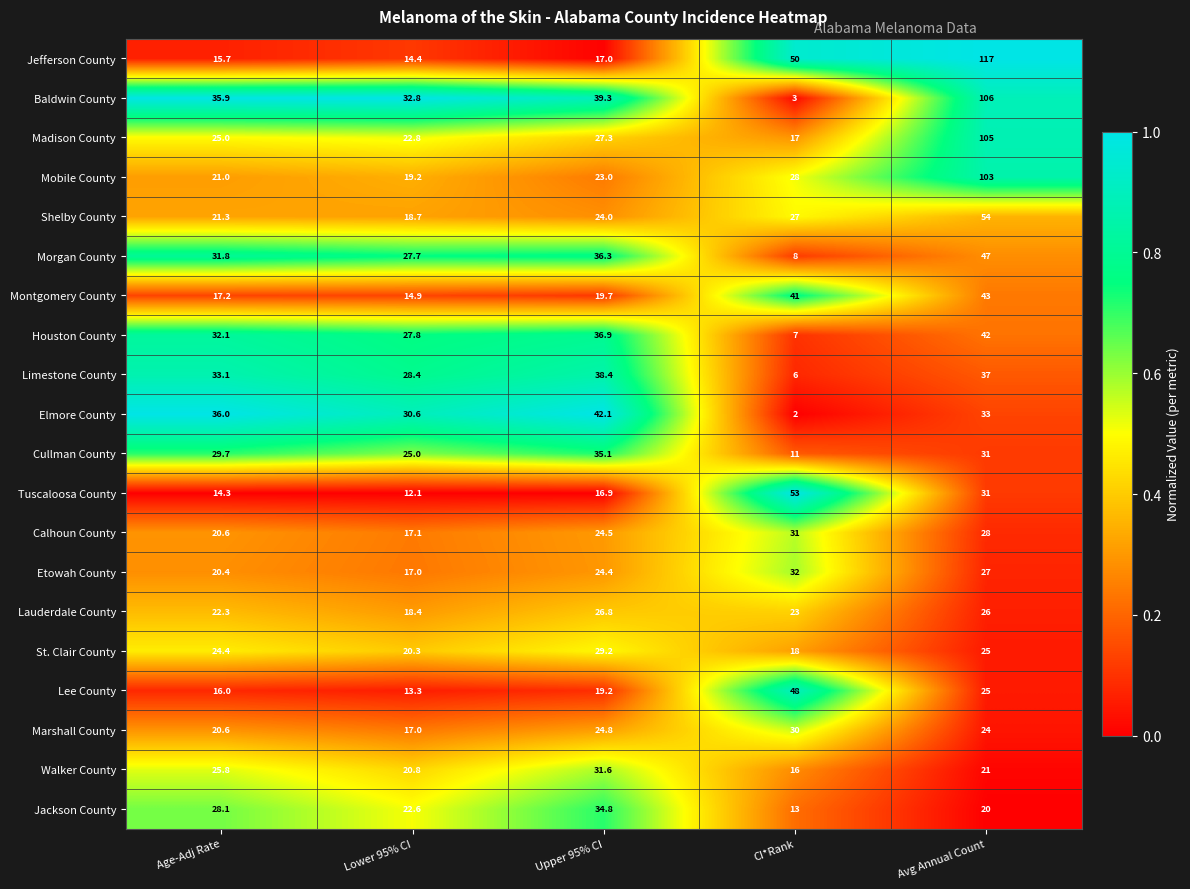

The value of Calhoun County at Upper 95% CI is 24.5. True or false?

True